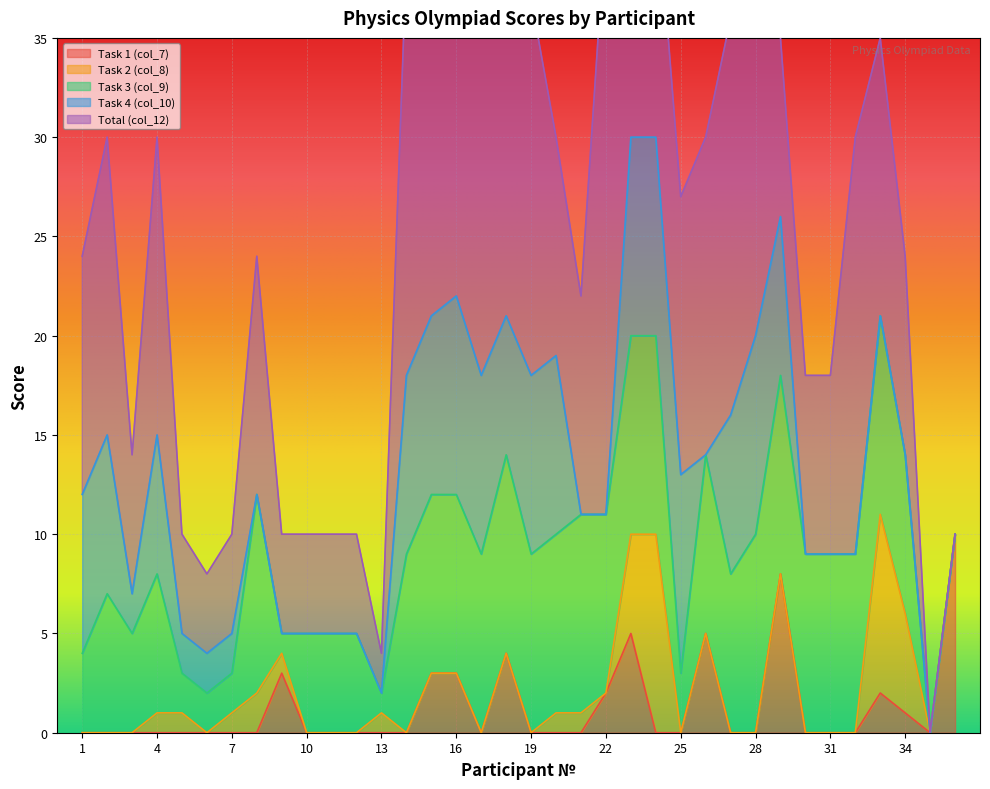

True or false: Task 4 (col_10) and Total (col_12) intersect in this chart.

False